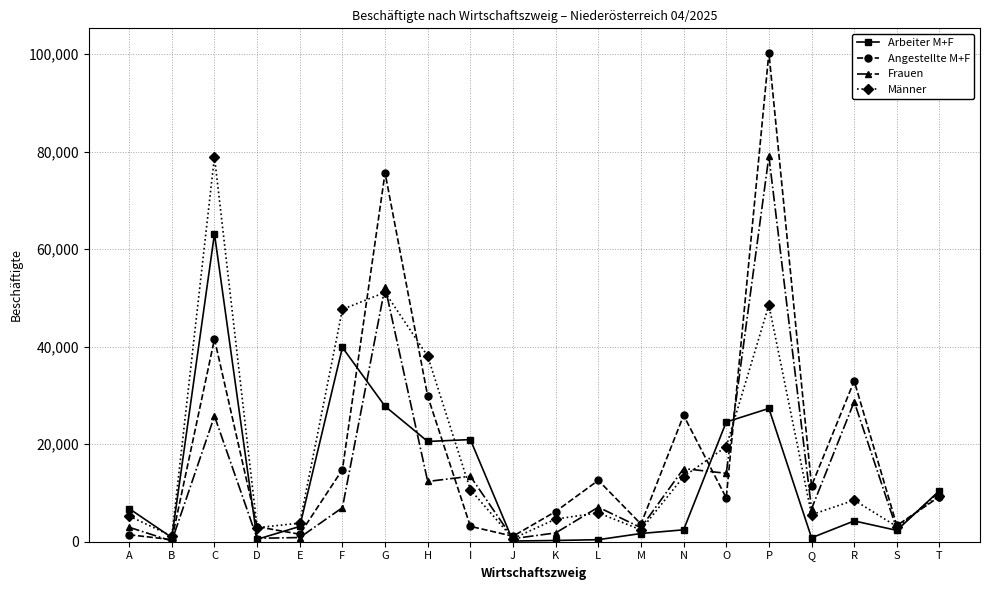

What are all the series names shown in the legend?

Arbeiter M+F, Angestellte M+F, Frauen, Männer